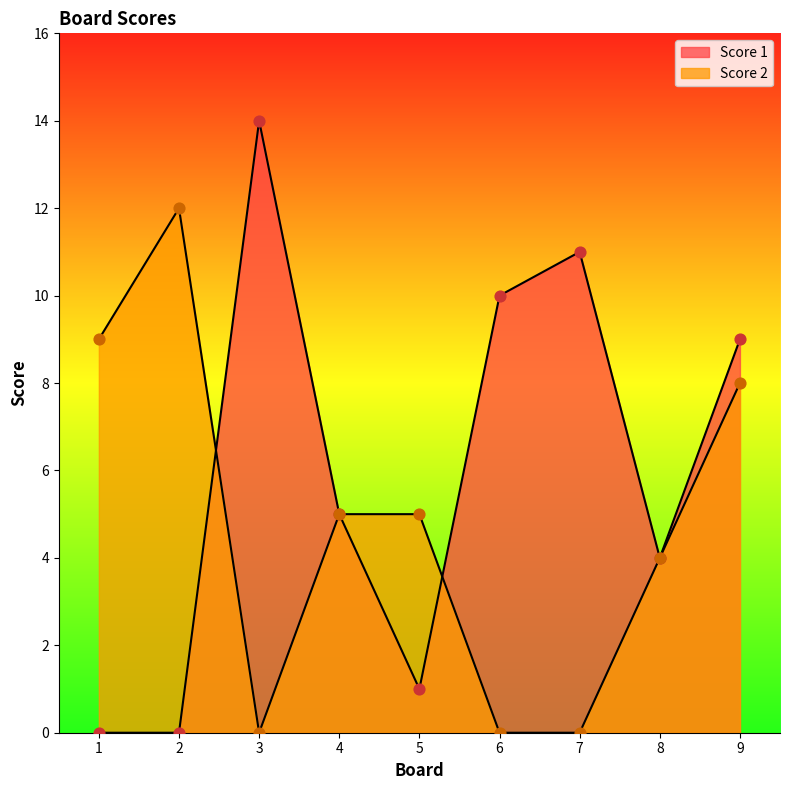

At how many categories does at least one series exceed 5?

6